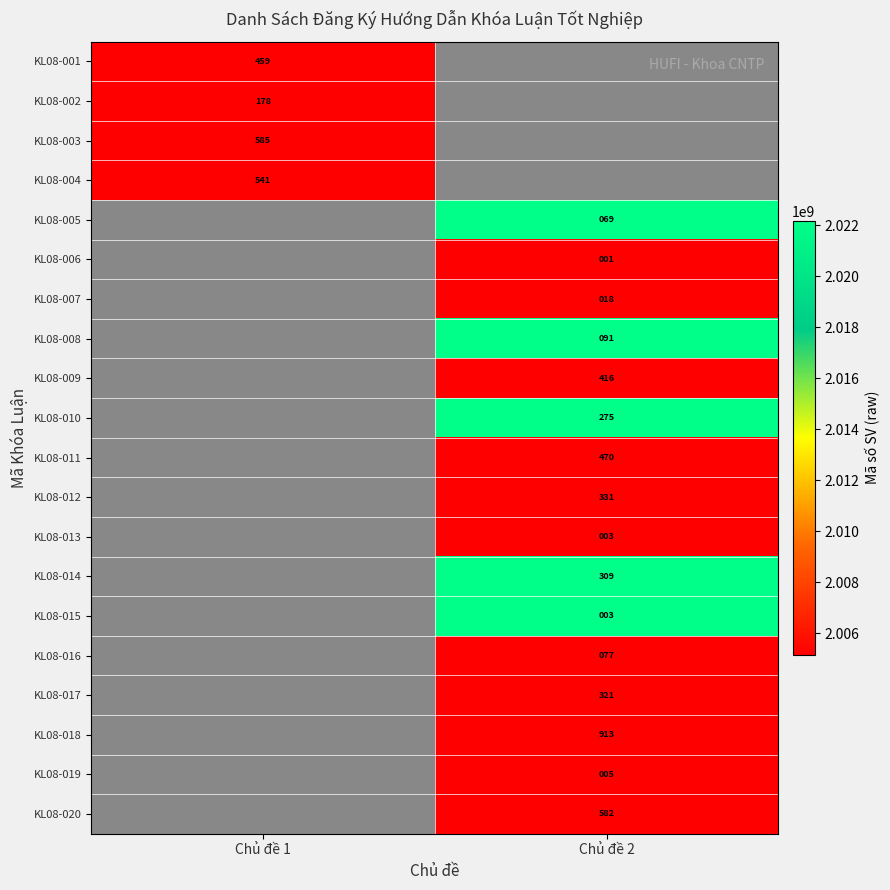

At how many categories does at least one series exceed 2013945728?

1